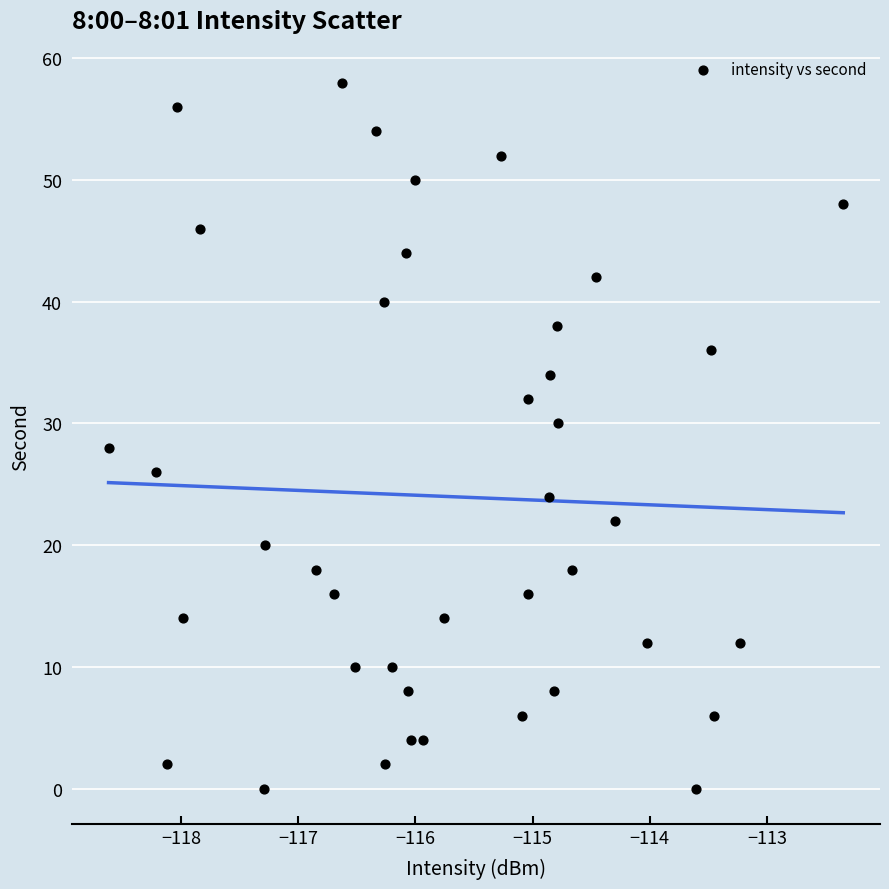

What is the range of Y values (max minus min)?

58